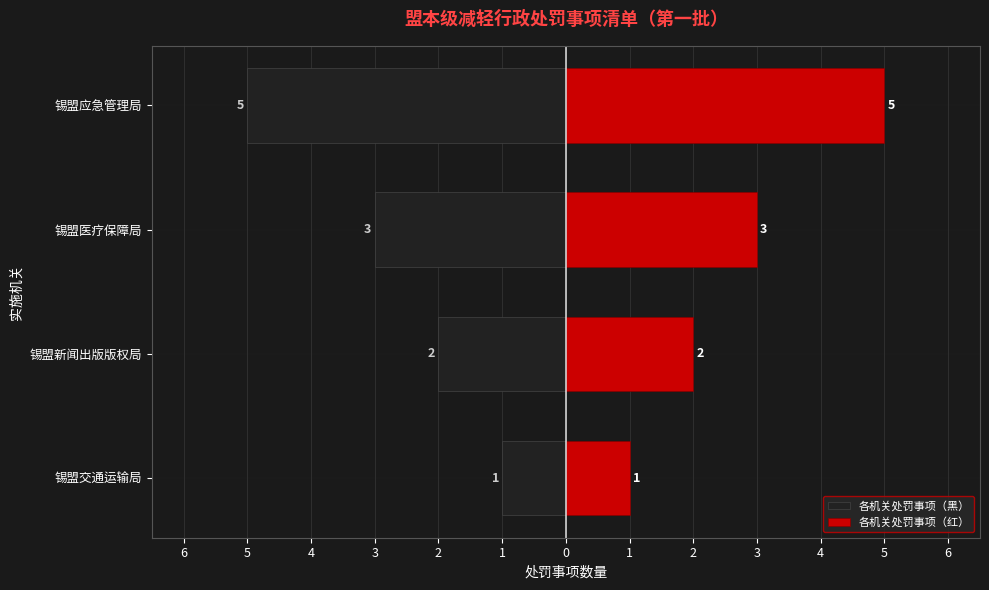

Rank the series by their maximum value, from highest to lowest.

各机关处罚事项（红）, 各机关处罚事项（黑）